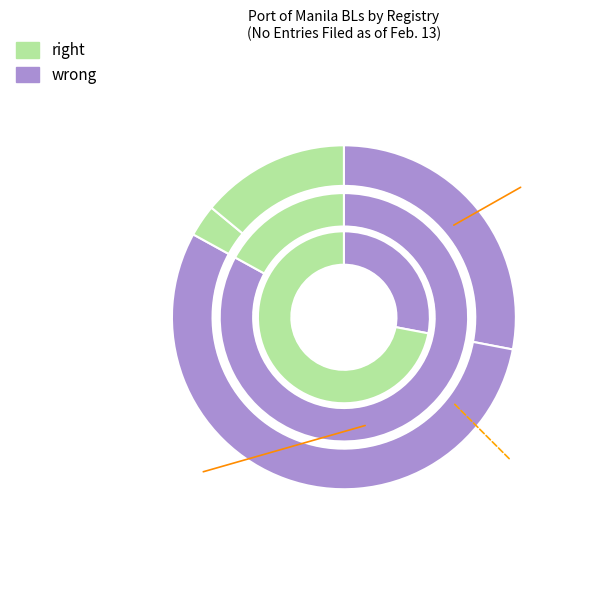

To the nearest percent, what portion does OPI0004-19 represent?

3%